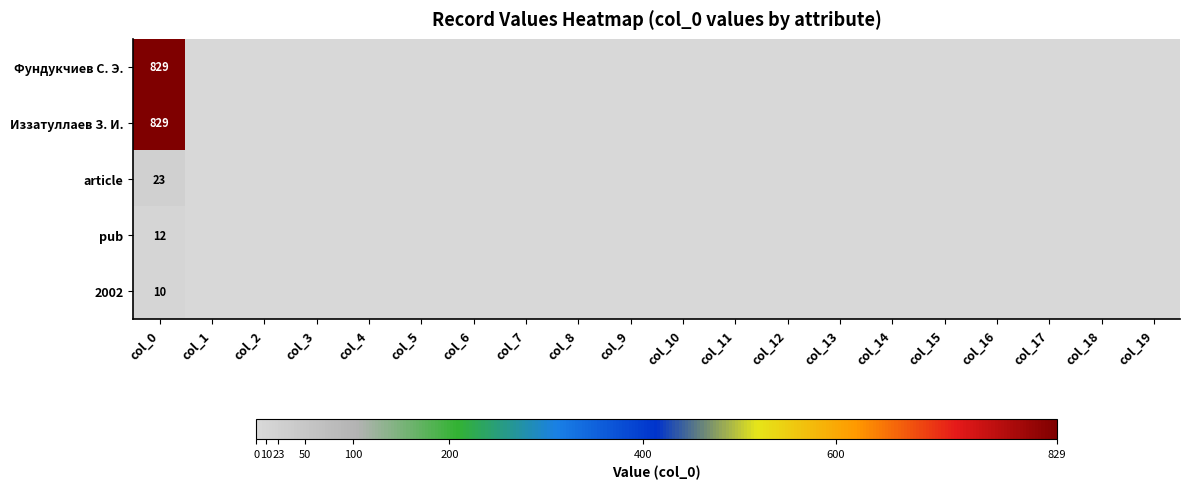

How many categories are shown in the chart?

20